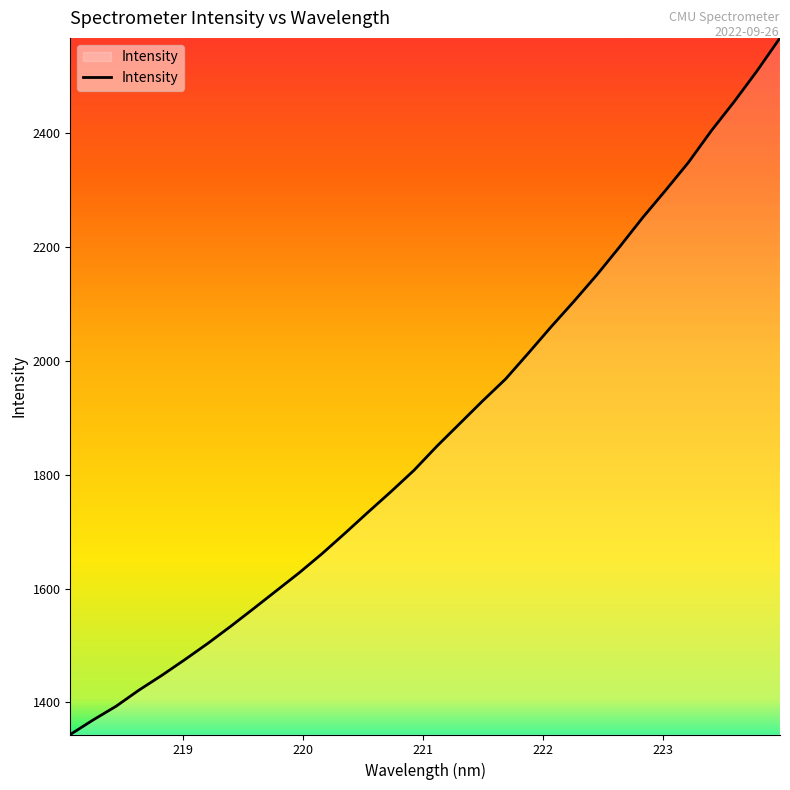

What is the minimum value shown in the chart?

1343.6